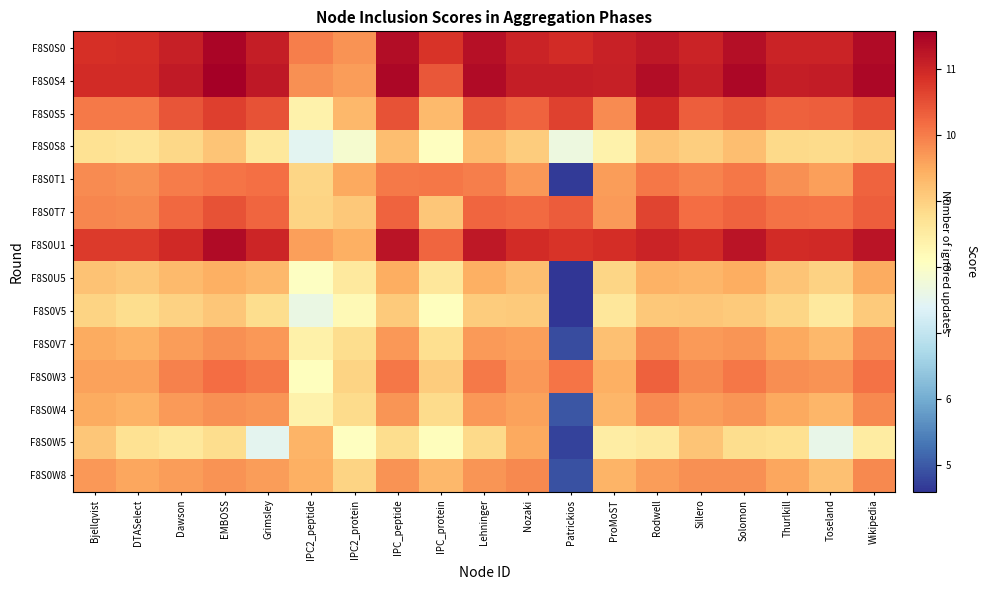

At which category is the sum across all series the highest?

EMBOSS